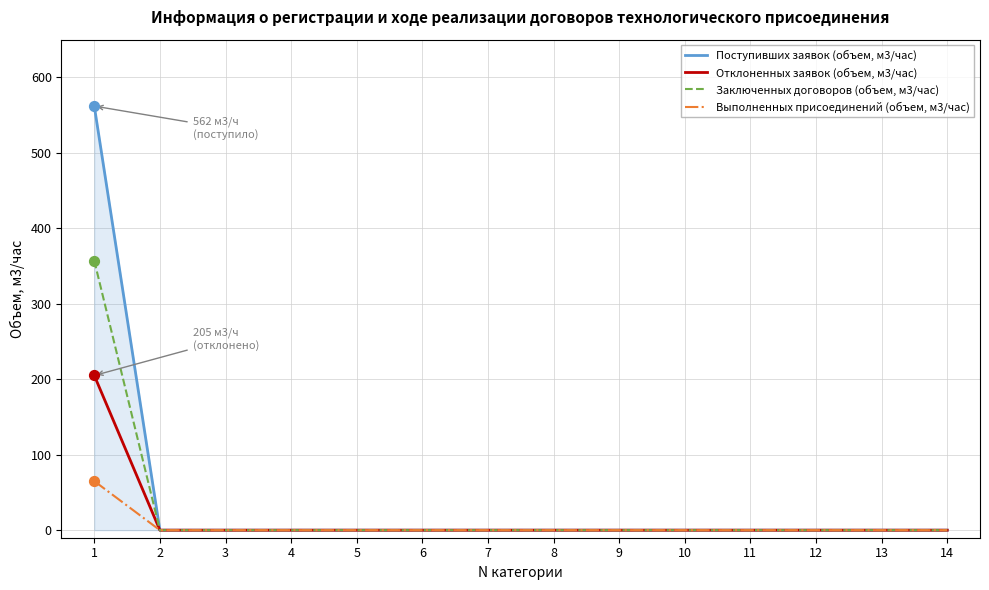

Which series has the largest total across all categories?

Поступивших заявок (объем, м3/час)